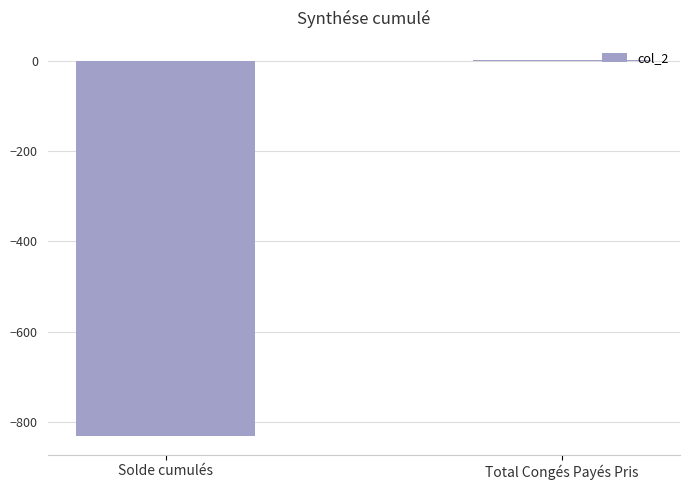

Are the bars horizontal?

No